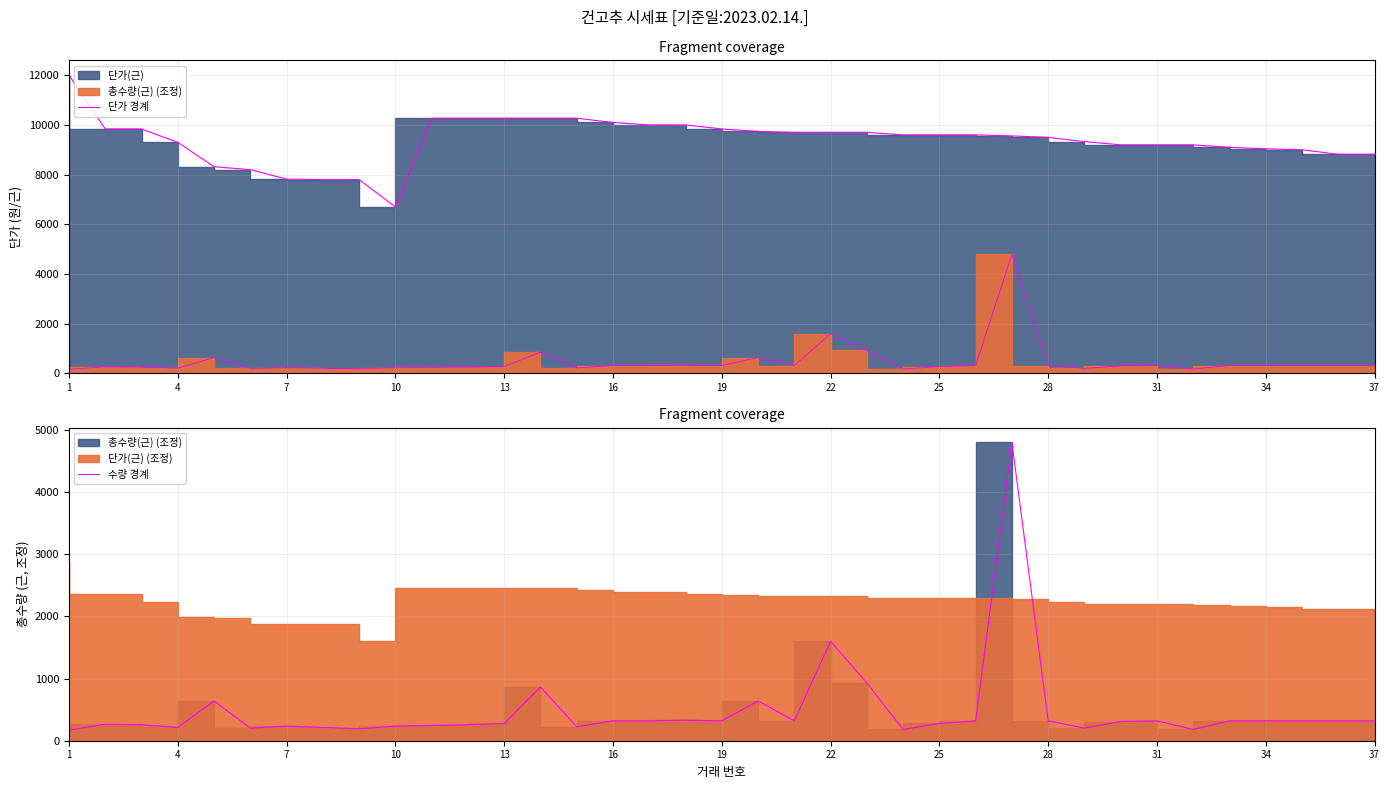

At which category is the sum across all series the highest?

26